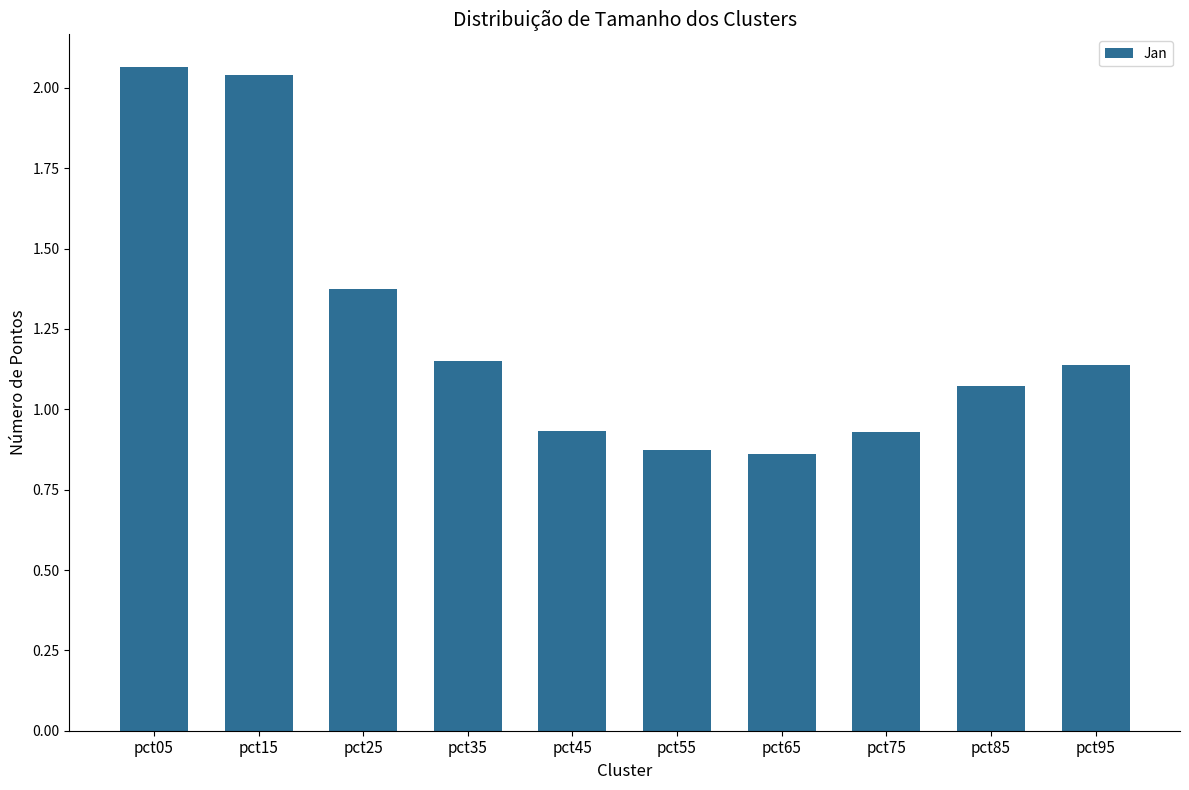

What is the sum of all values?

12.4